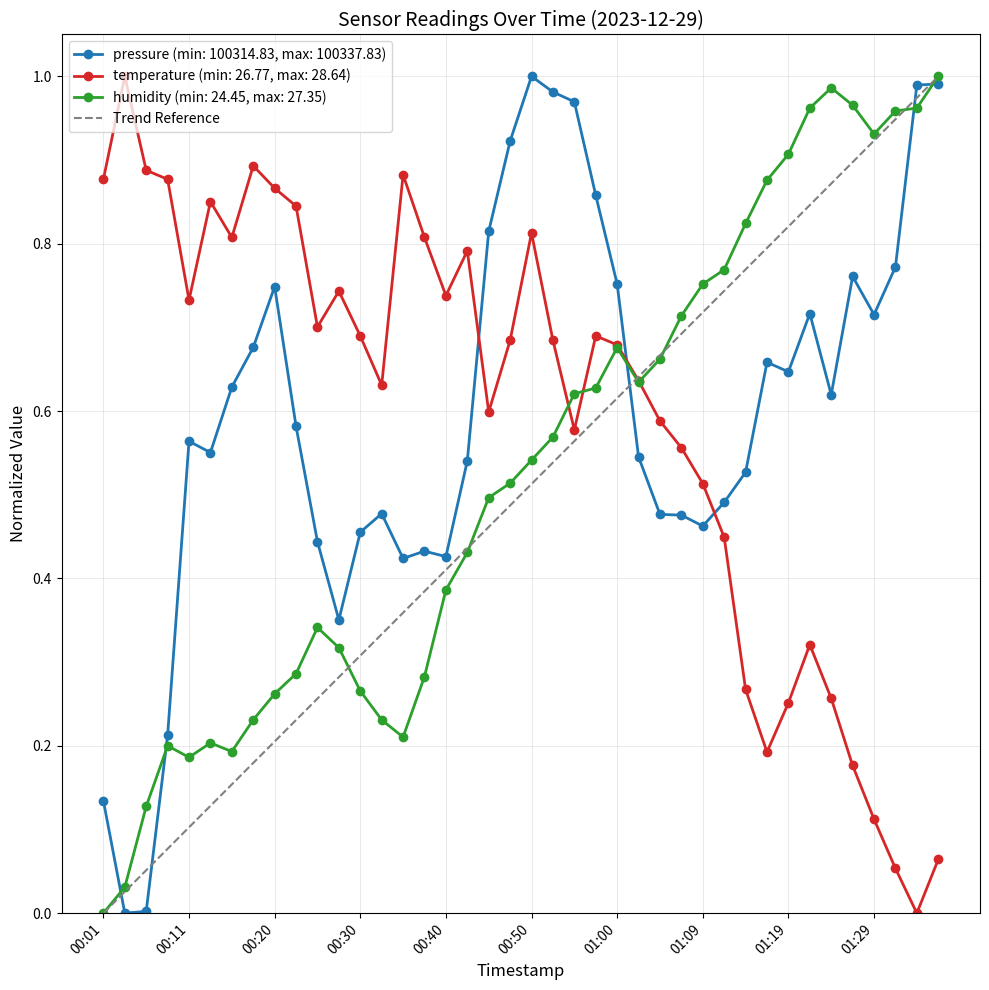

Is it true that temperature (min: 26.77, max: 28.64) equals 0.4 at 00:50?

False